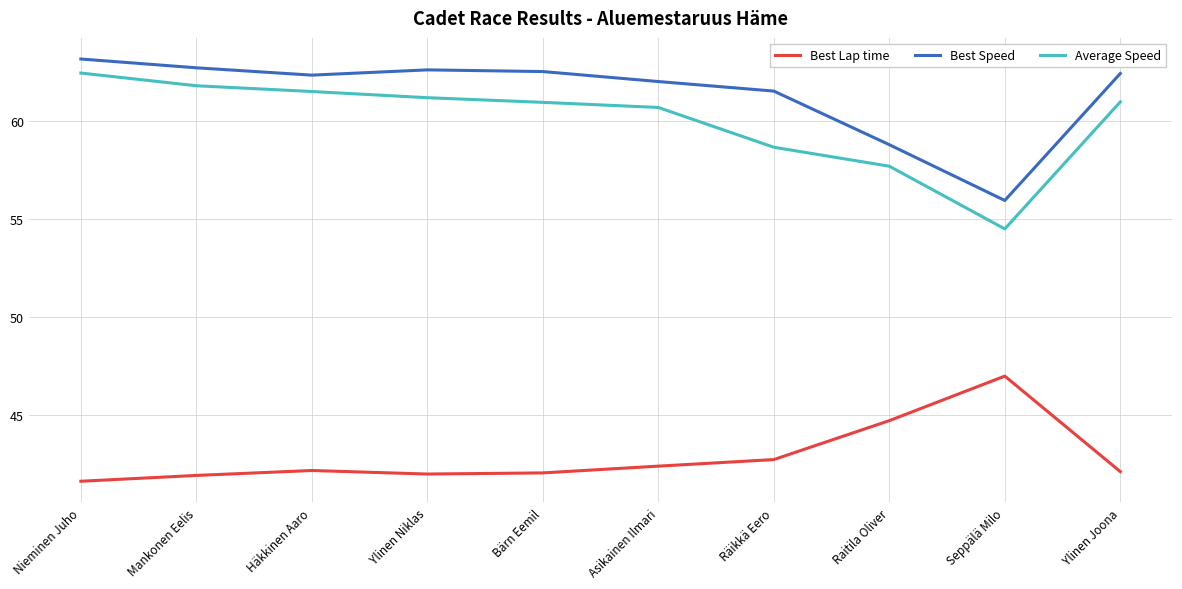

True or false: Average Speed and Best Speed cross at least once.

False